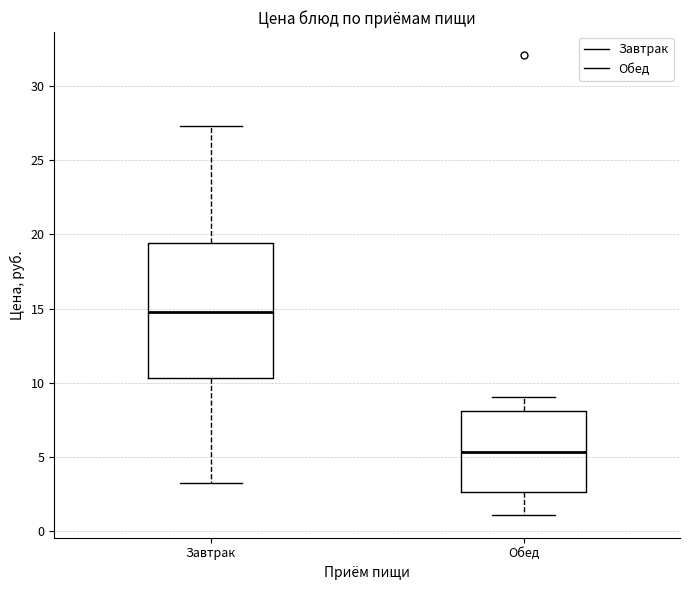

Where is the lower edge of the box for Завтрак on the y-axis? The values are not printed on the chart, so give them approximately, as read against the axis.

10.5